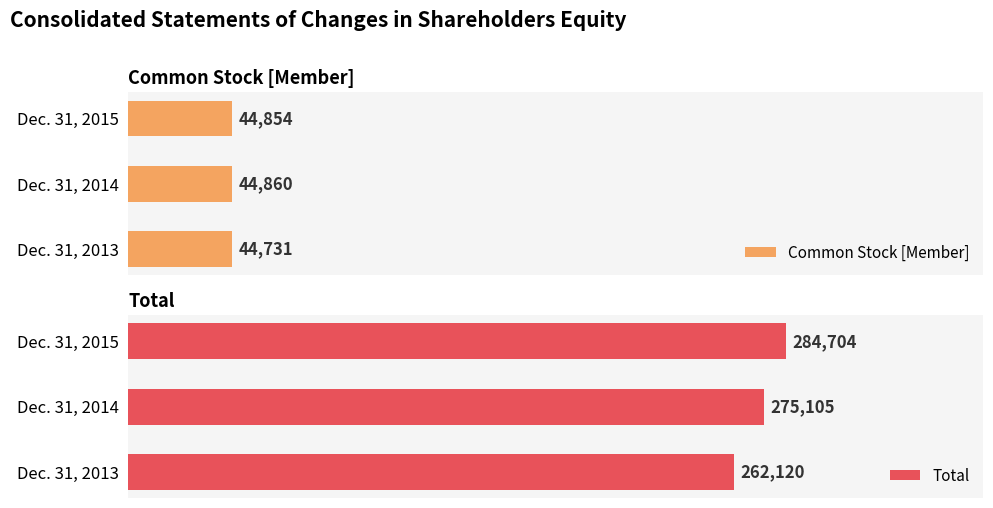

How many series are shown in this chart?

2